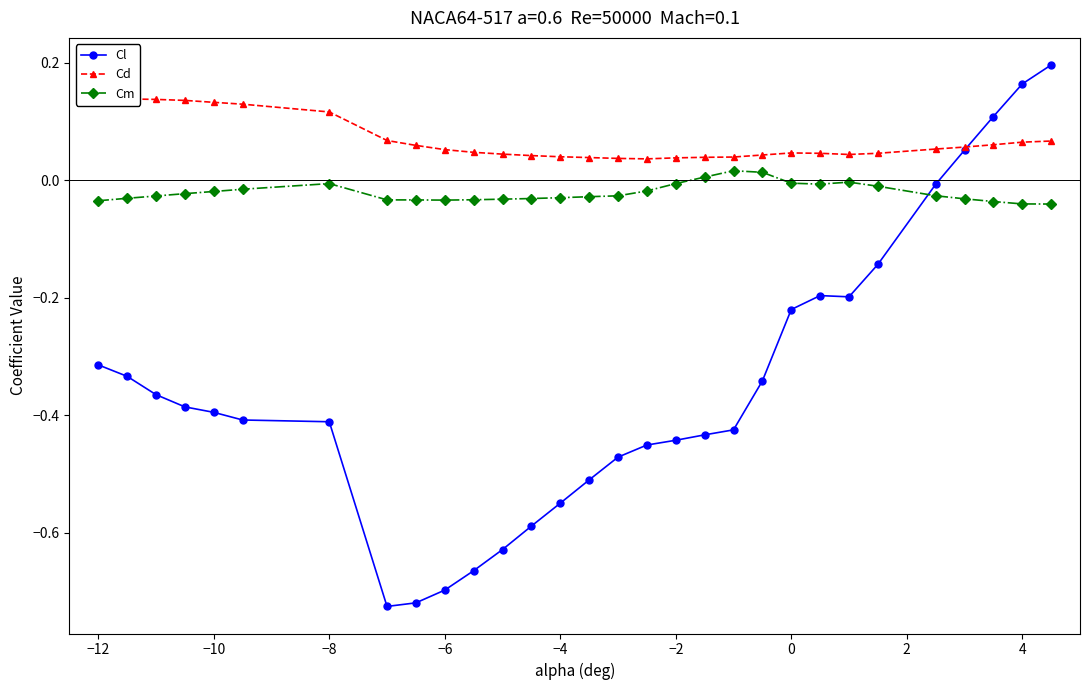

After their last crossing, which series has the higher values: Cl or Cm?

Cl